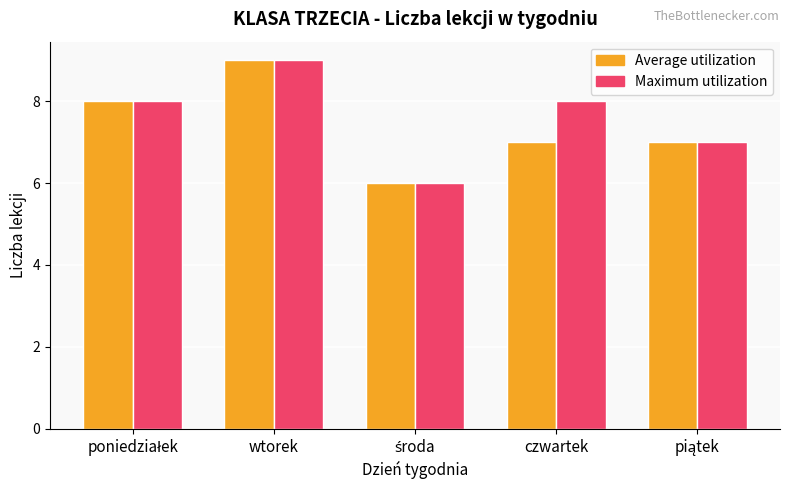

At czwartek, list the series in order from smallest to largest.

Average utilization, Maximum utilization